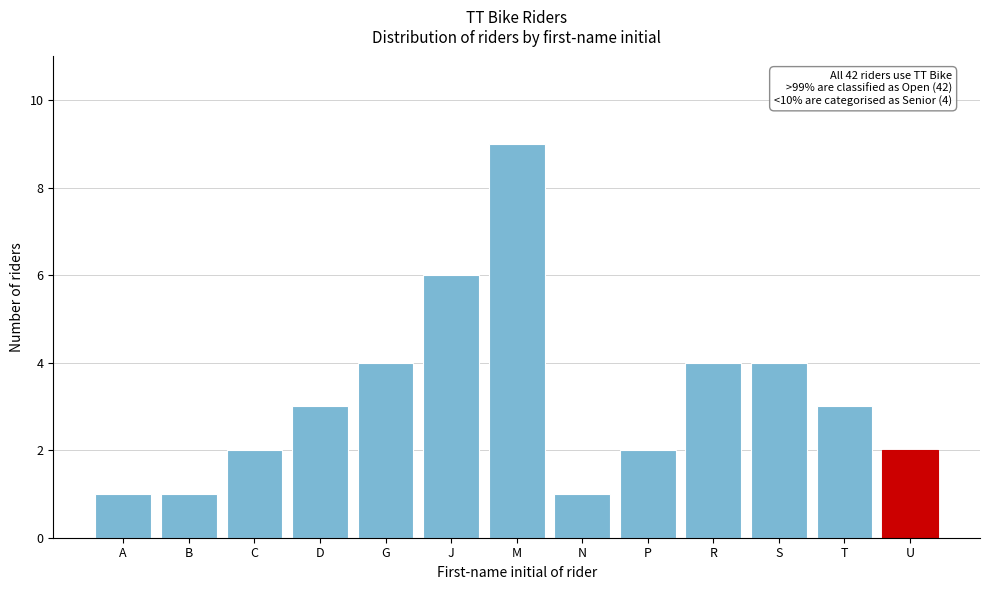

Reading left to right, transcribe all the data shown in this chart.

A=1	B=1	C=2	D=3	G=4	J=6	M=9	N=1	P=2	R=4	S=4	T=3	U=2